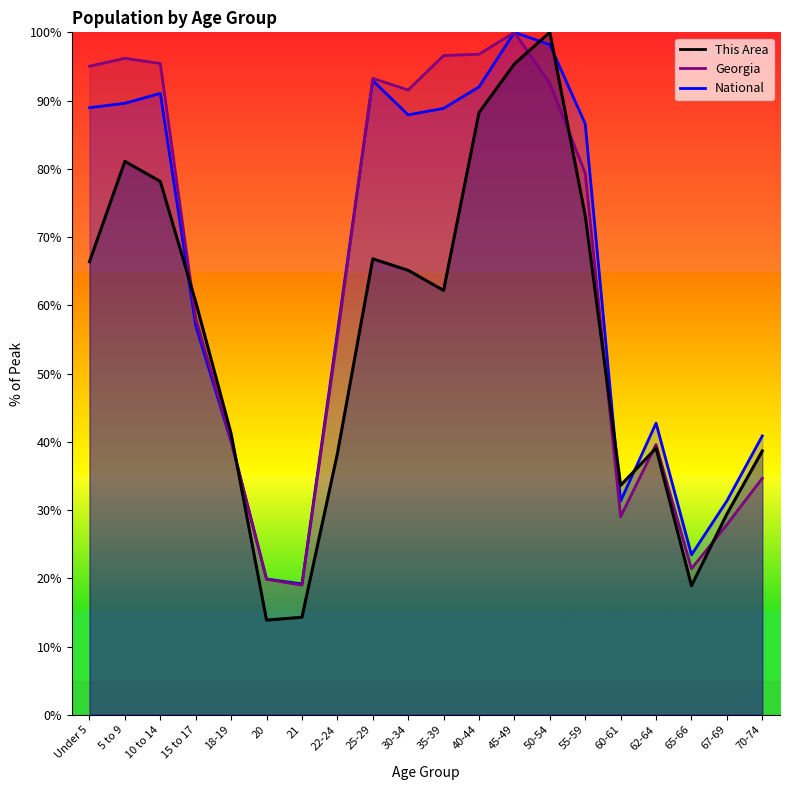

Between 40-44 and 25-29, which is larger?

40-44